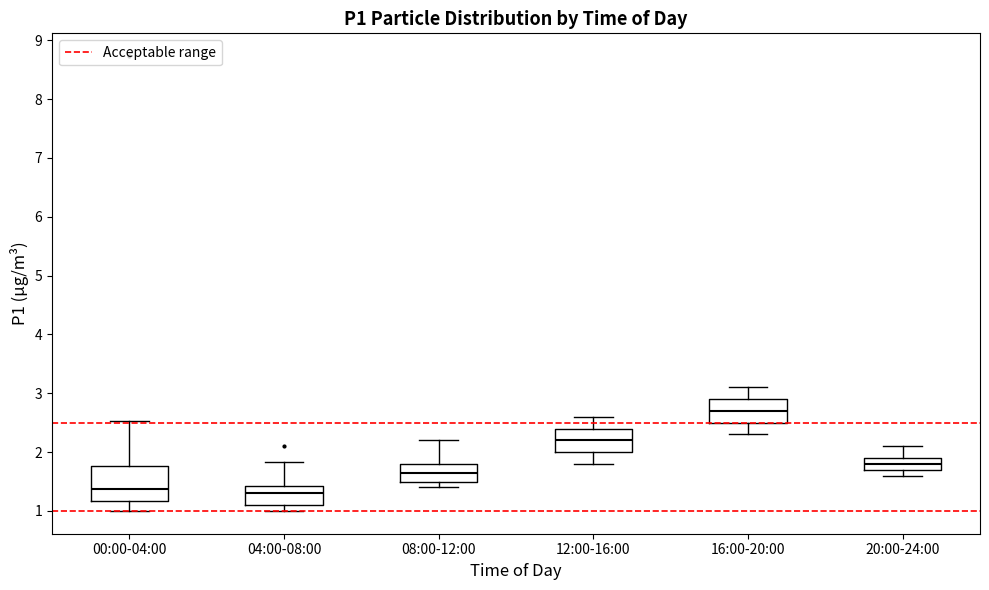

Where is the upper edge of the box for 20:00-24:00 on the y-axis? The values are not printed on the chart, so give them approximately, as read against the axis.

1.9